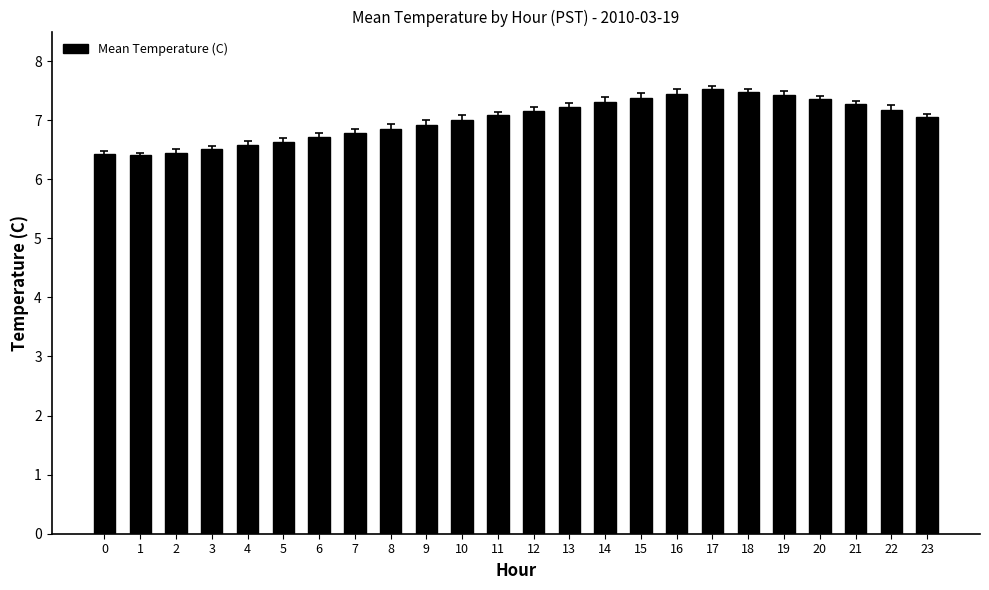

The chart shows a value of 3.5 at 23. True or false?

False